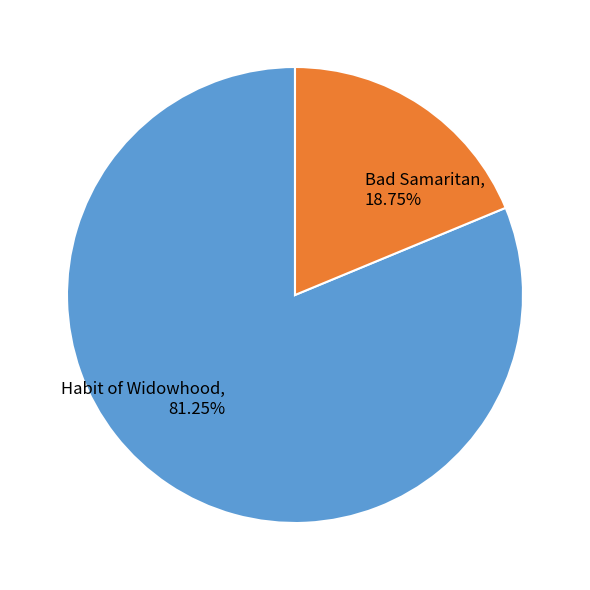

To the nearest percent, what portion does Bad Samaritan represent?

19%